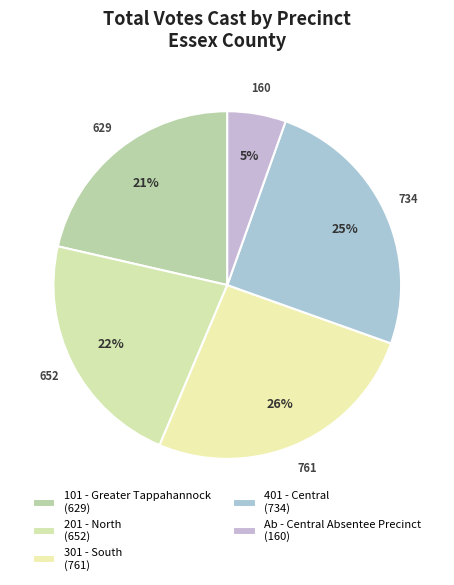

Do 101 - Greater Tappahannock and 401 - Central together represent more than half of the pie?

No